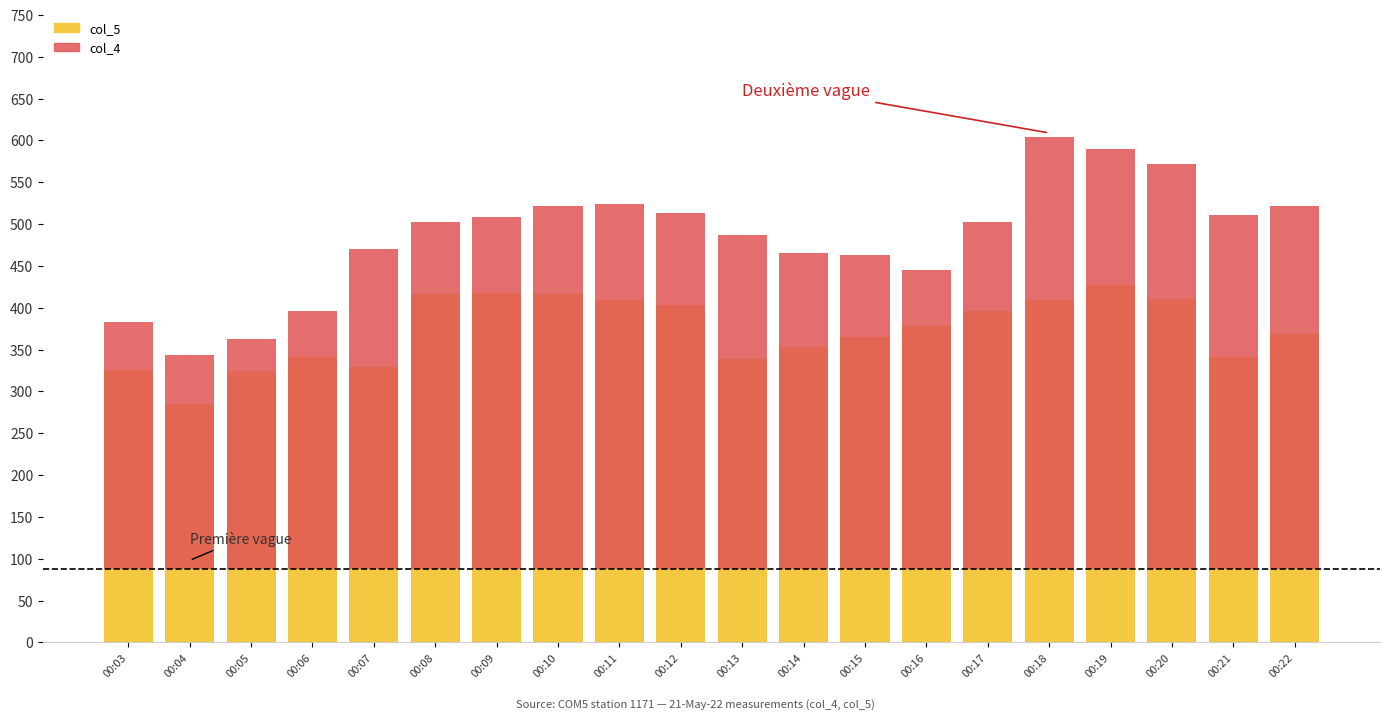

The col_4 series shows 225 at 00:17. True or false?

False